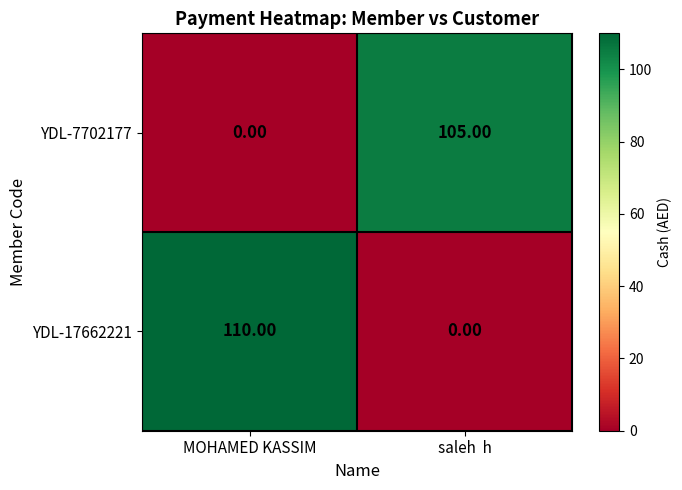

Rank the series at saleh  h from highest to lowest value.

YDL-7702177, YDL-17662221